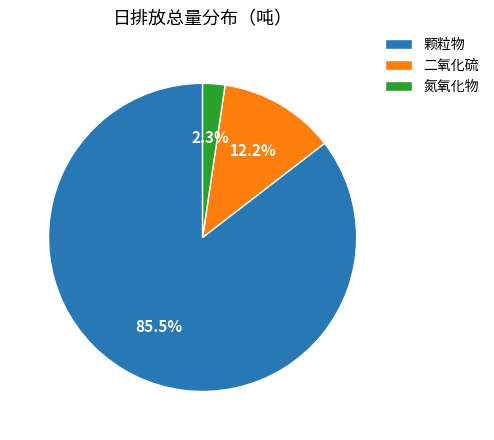

Do 氮氧化物 and 二氧化硫 together represent more than half of the pie?

No